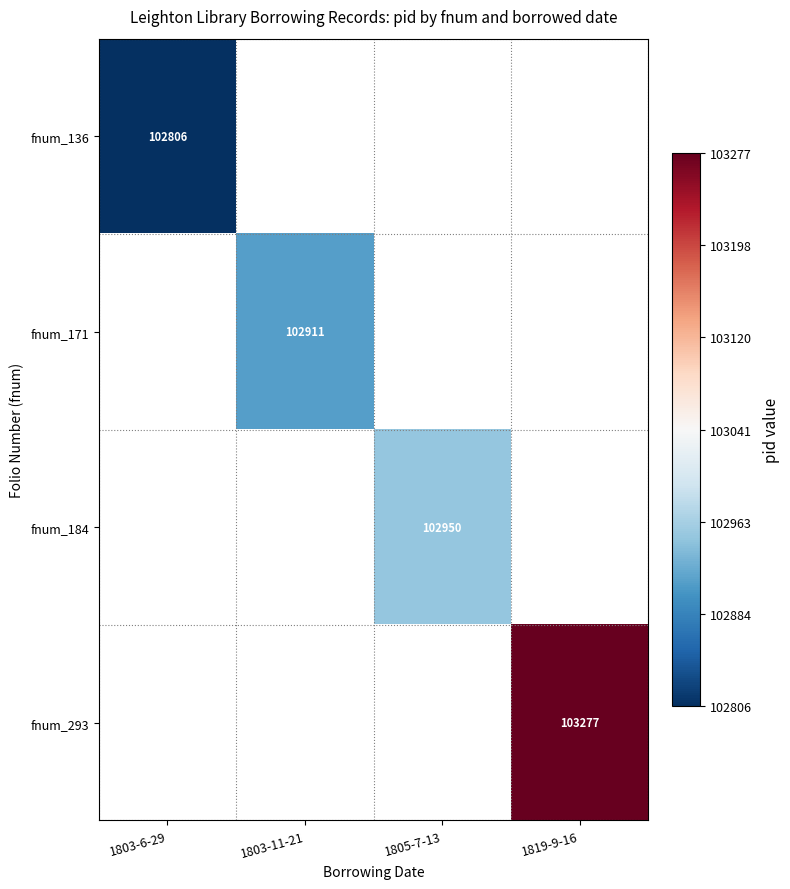

What is the greatest value displayed?

103277.0